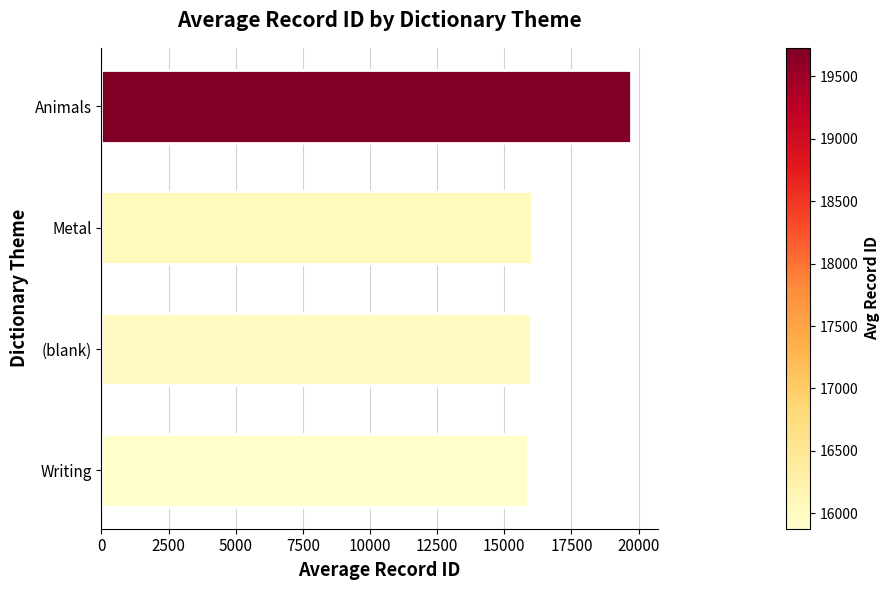

What is the smallest value displayed?

15876